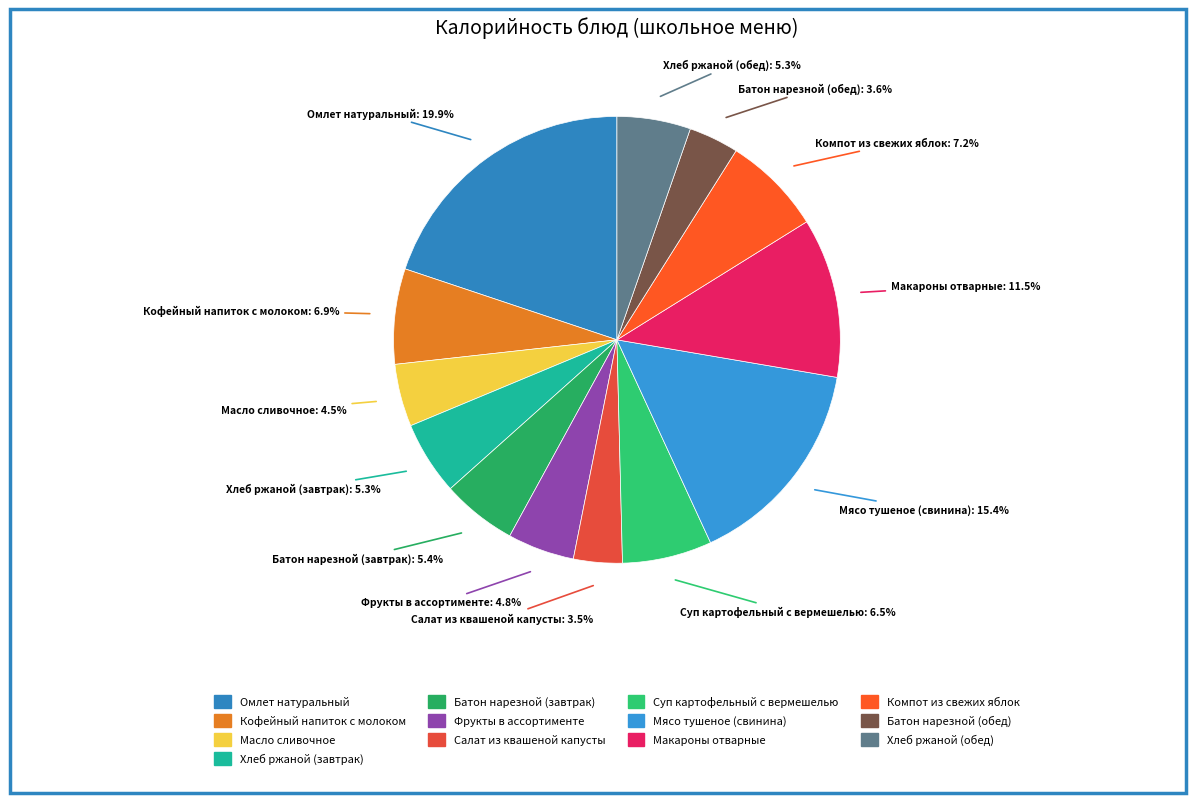

To the nearest percent, what is the combined percentage of Салат из квашеной капусты and Фрукты в ассортименте?

8%